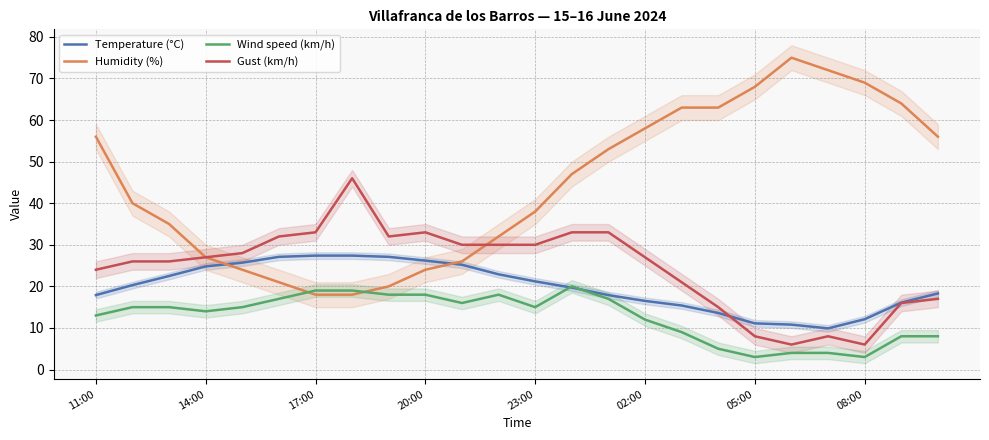

What is the minimum value for Gust (km/h)?

6.0